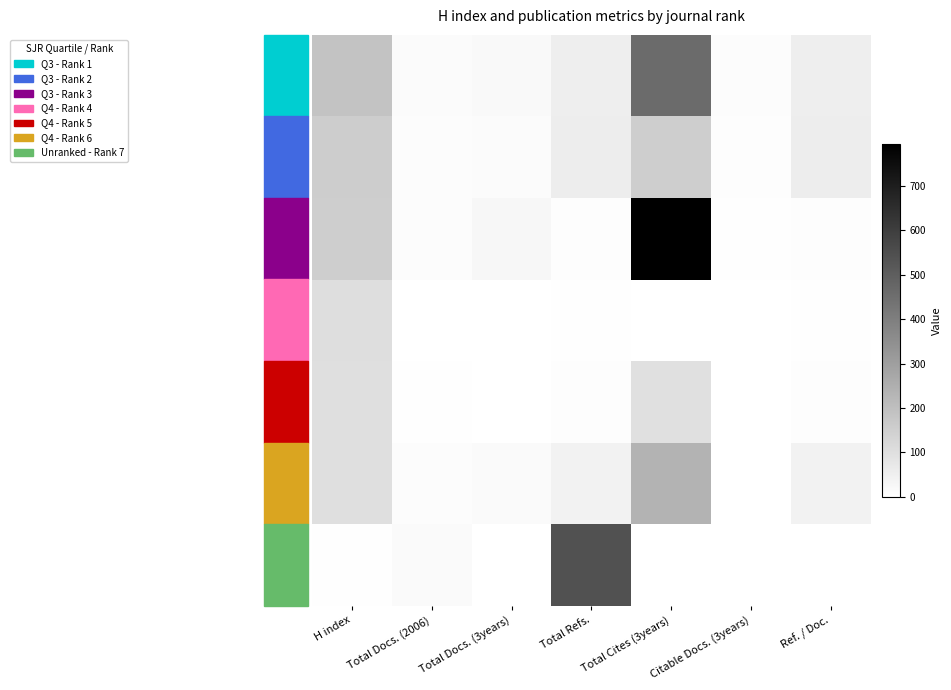

Count the number of data series in this chart.

7